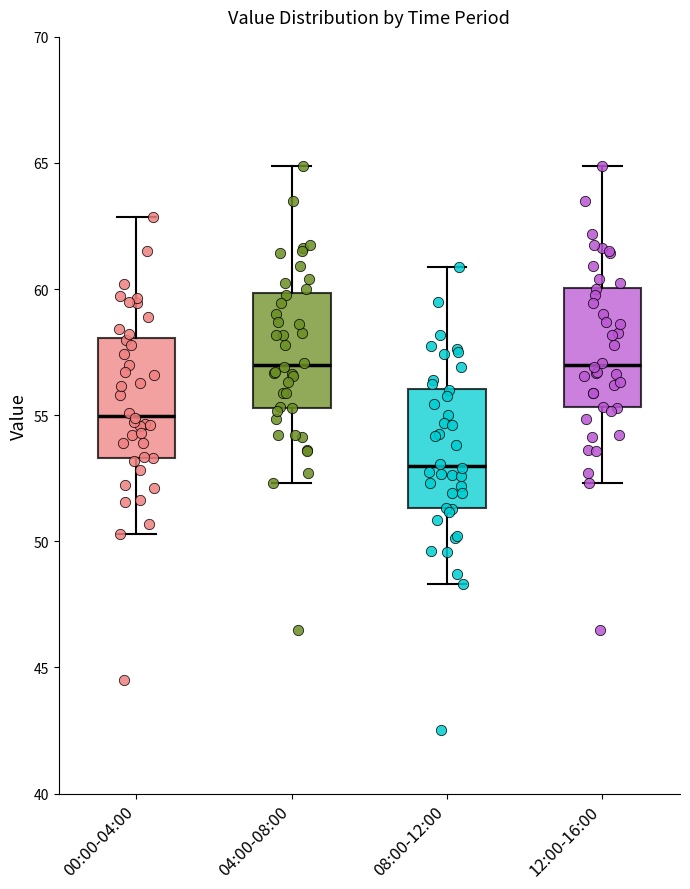

Which box has the lowest median line?

08:00-12:00